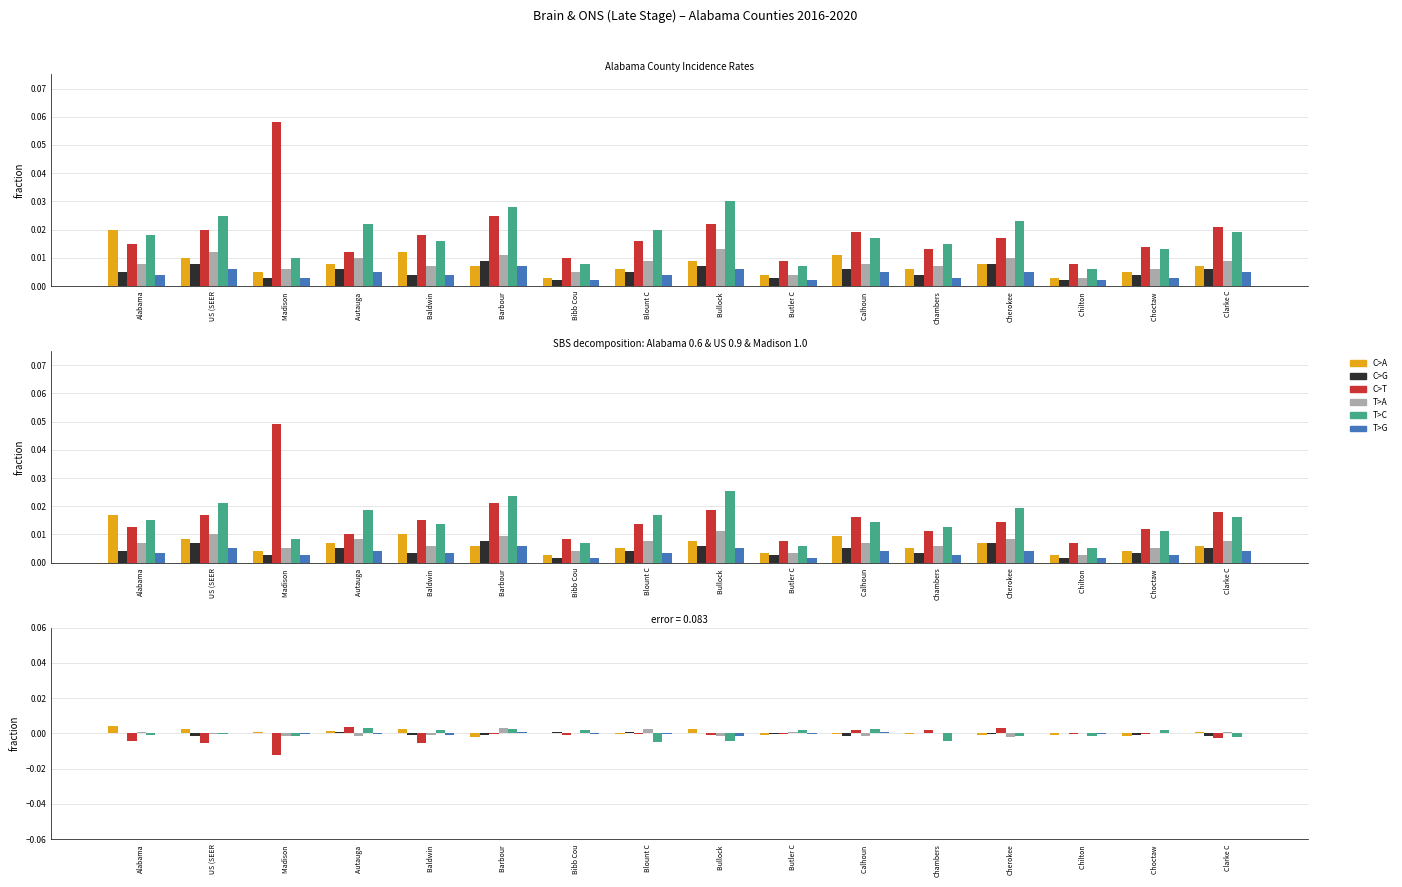

What are all the series names shown in the legend?

C>A, C>G, C>T, T>A, T>C, T>G